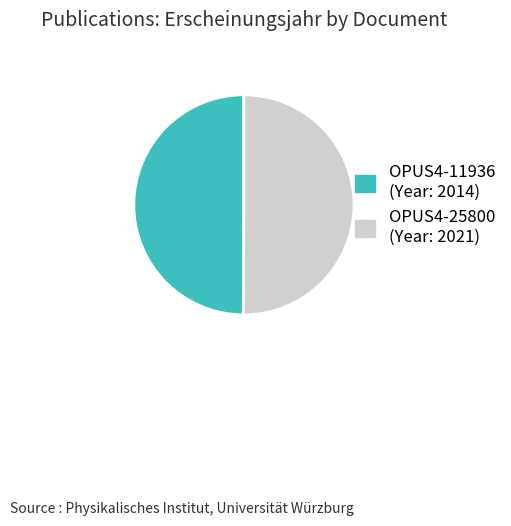

Do OPUS4-25800 and OPUS4-11936 together represent more than half of the pie?

Yes